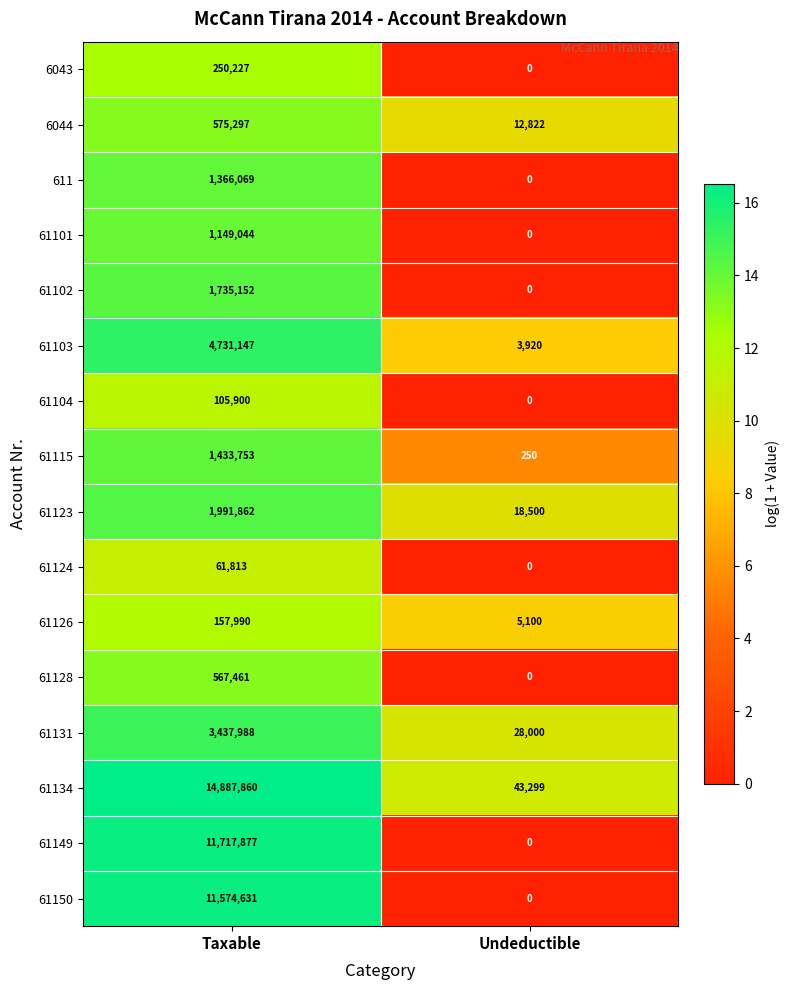

At which category is the sum across all series the highest?

Taxable